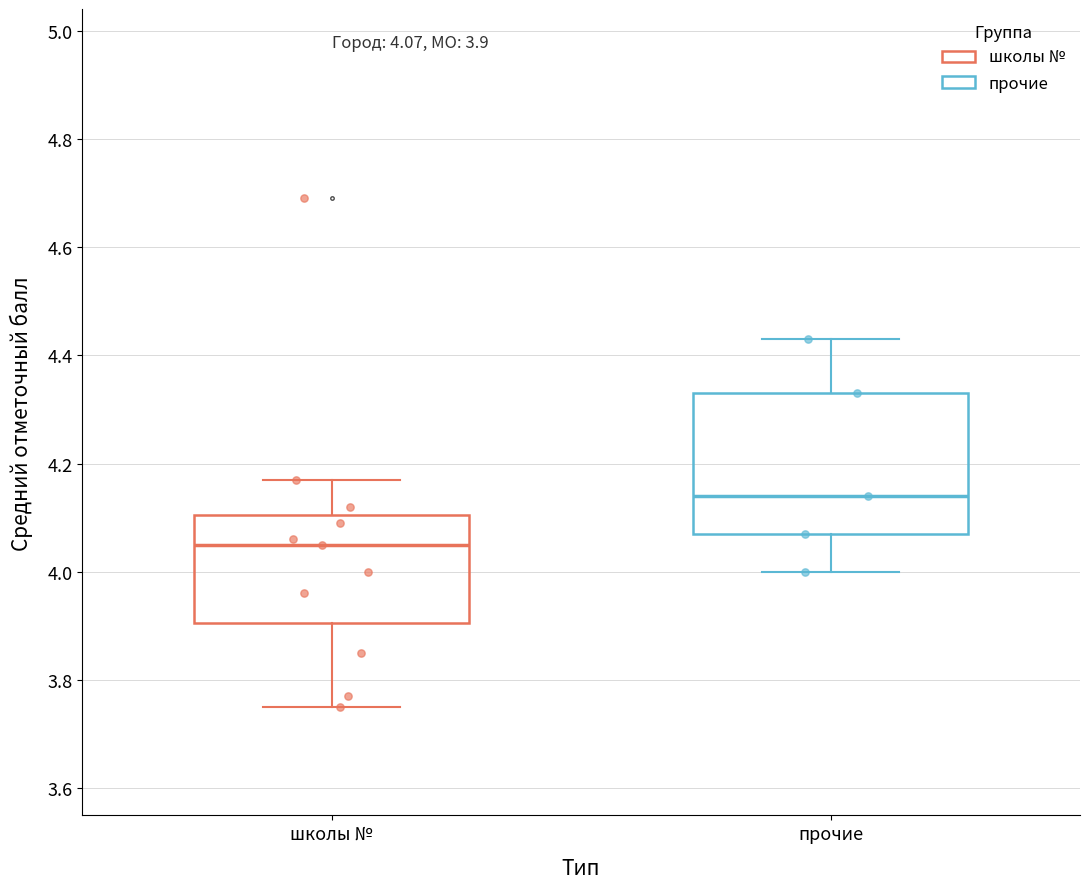

Which box is the tallest, from its lower edge to its upper edge?

прочие